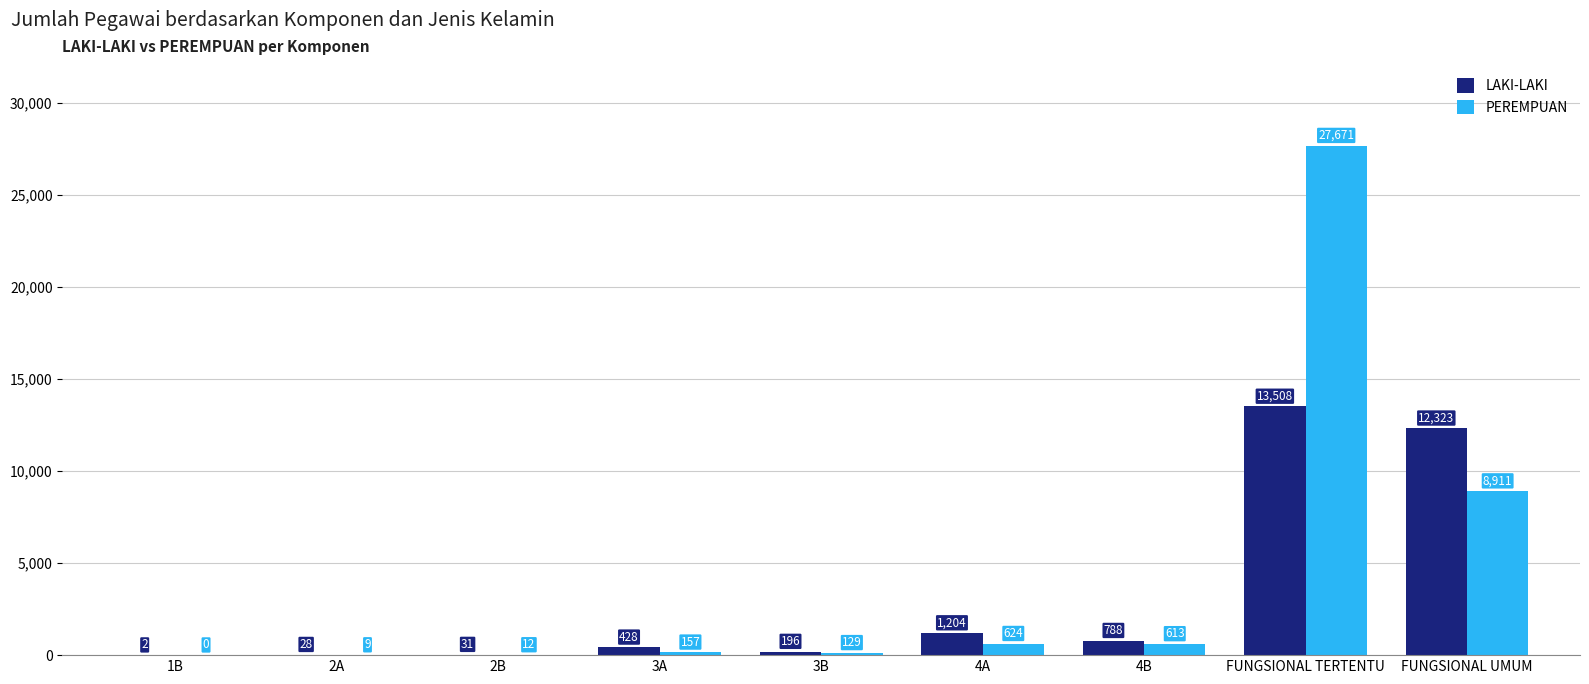

Which series has the largest total across all categories?

PEREMPUAN